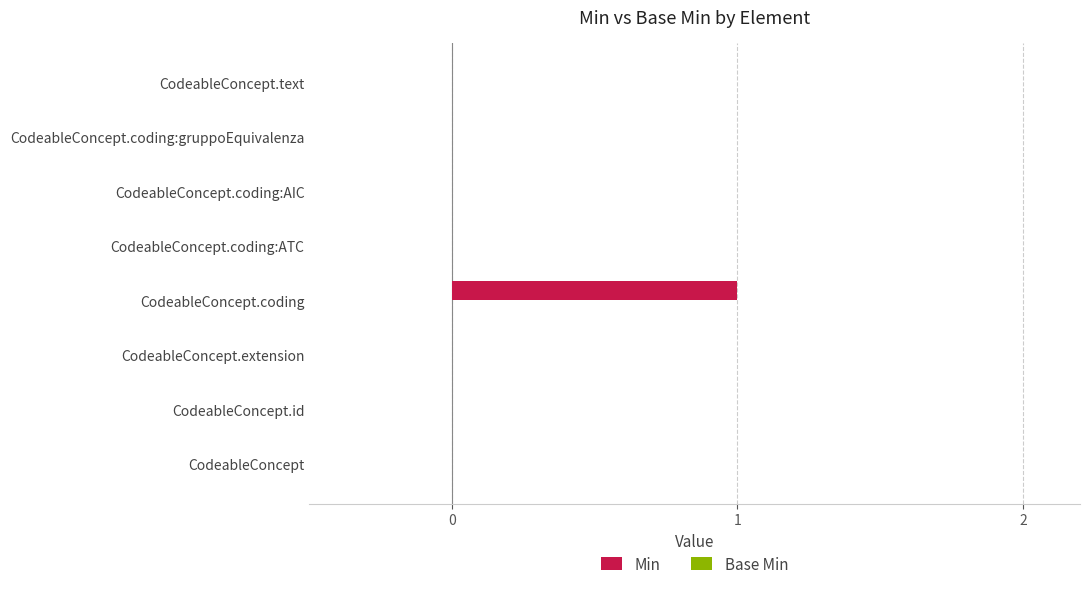

Which label corresponds to the largest value in the chart?

CodeableConcept.coding